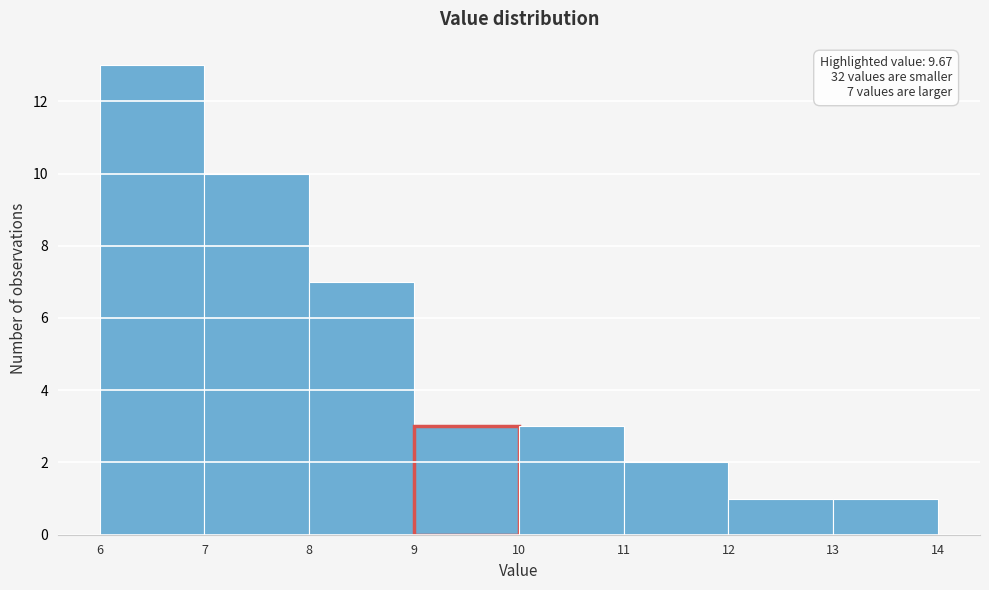

Over which range of the x-axis is the bar tallest?

6 to 7